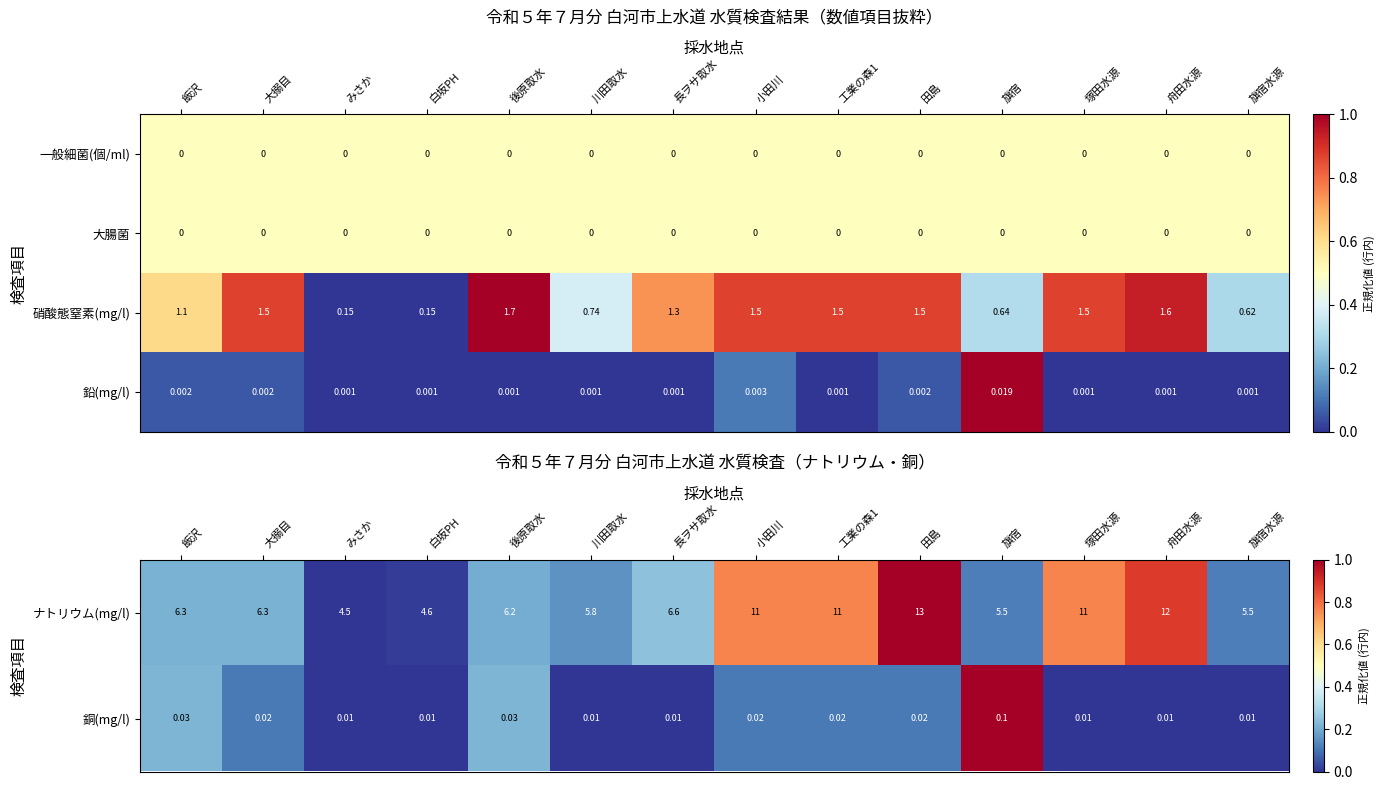

How many data points in 硝酸態窒素(mg/l) are above 1?

9